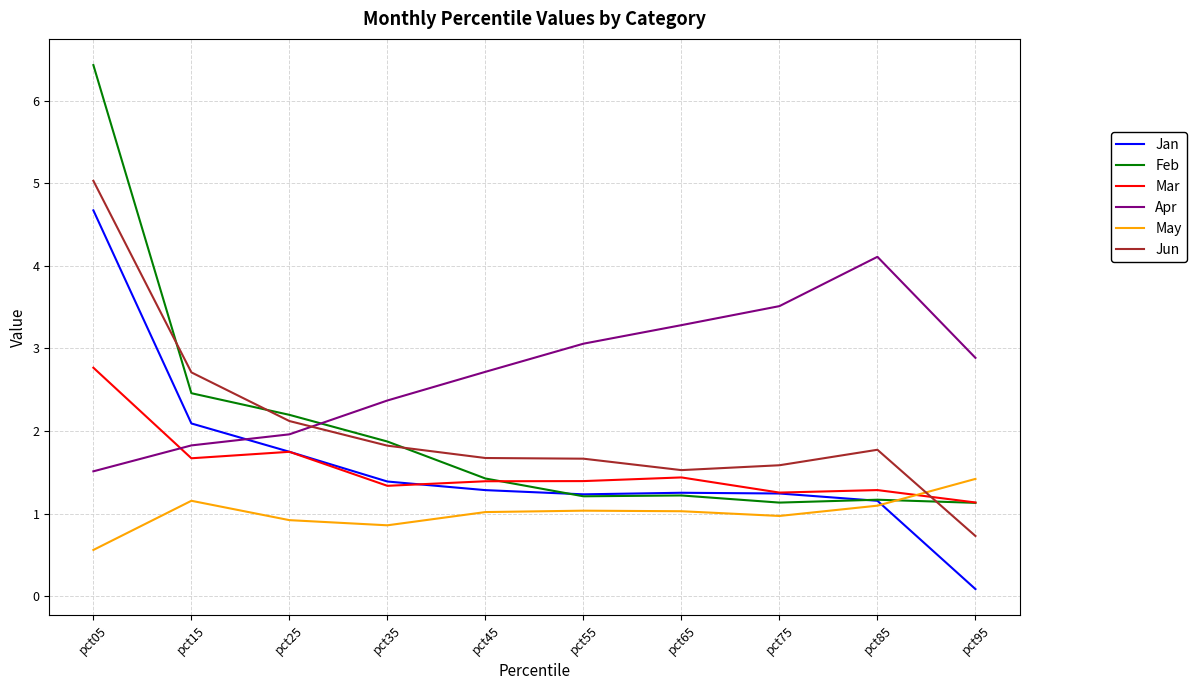

What is the maximum value for Apr?

4.1